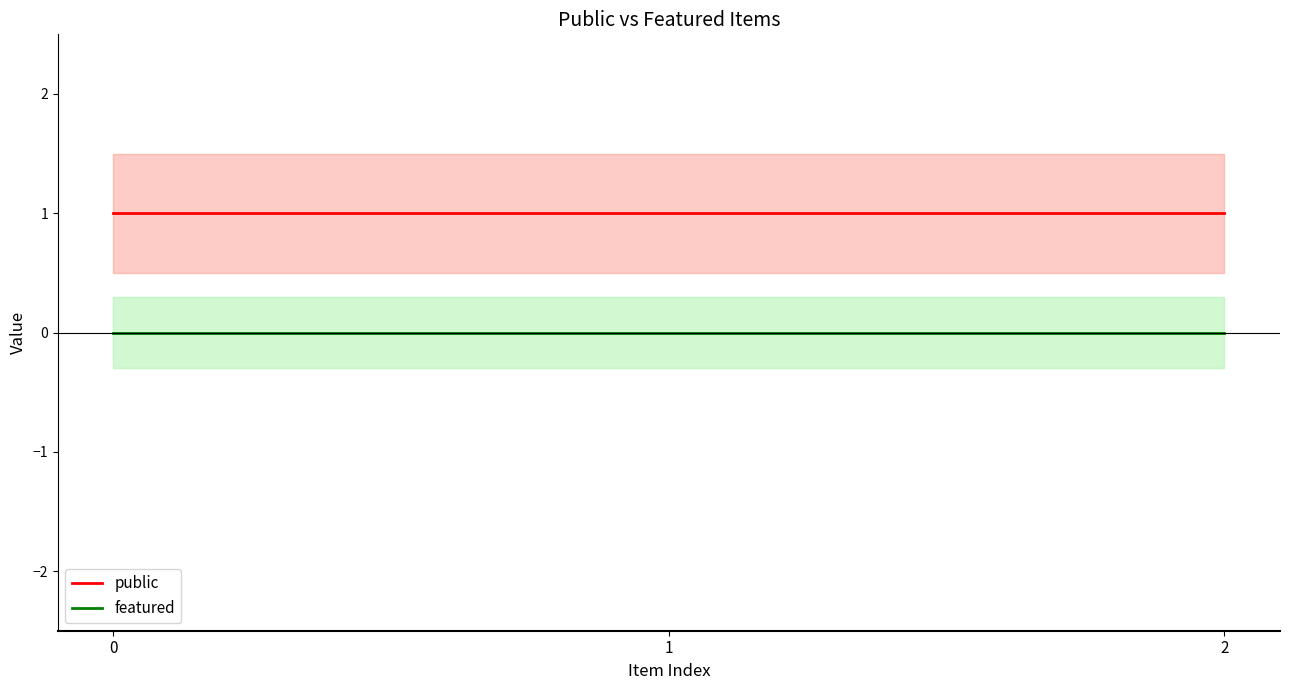

What is the average value of the public series?

1